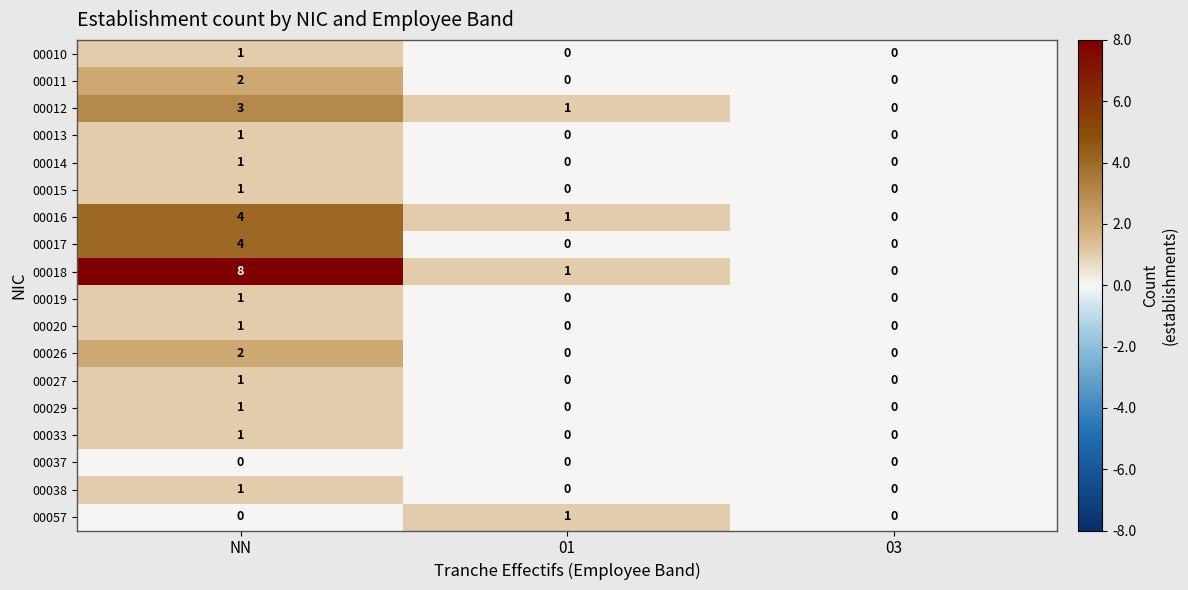

True or false: 00011 has a value of 0 at 03.

True